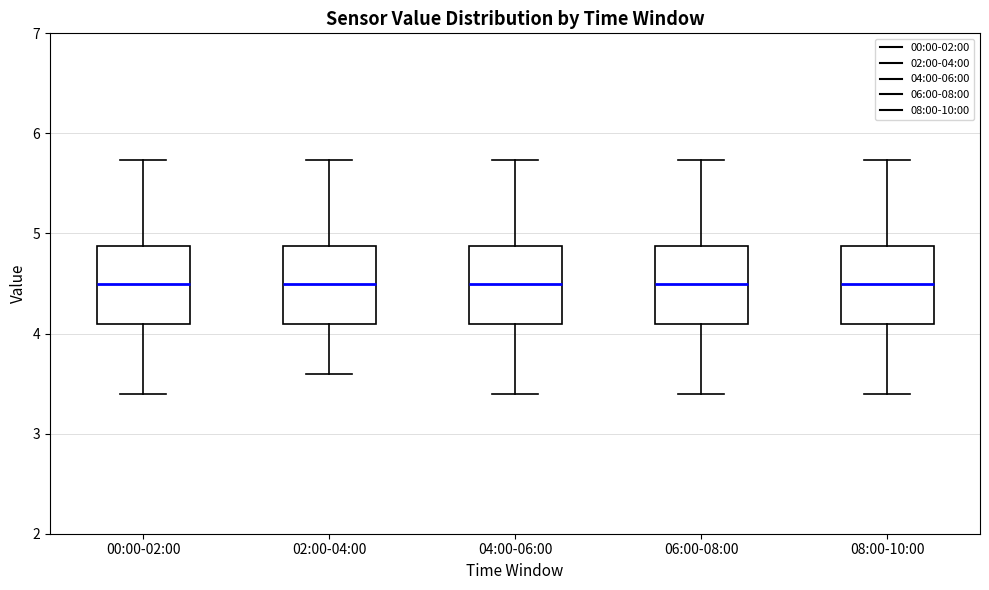

Where does the lower whisker of the box for 06:00-08:00 end on the y-axis? The values are not printed on the chart, so give them approximately, as read against the axis.

3.4